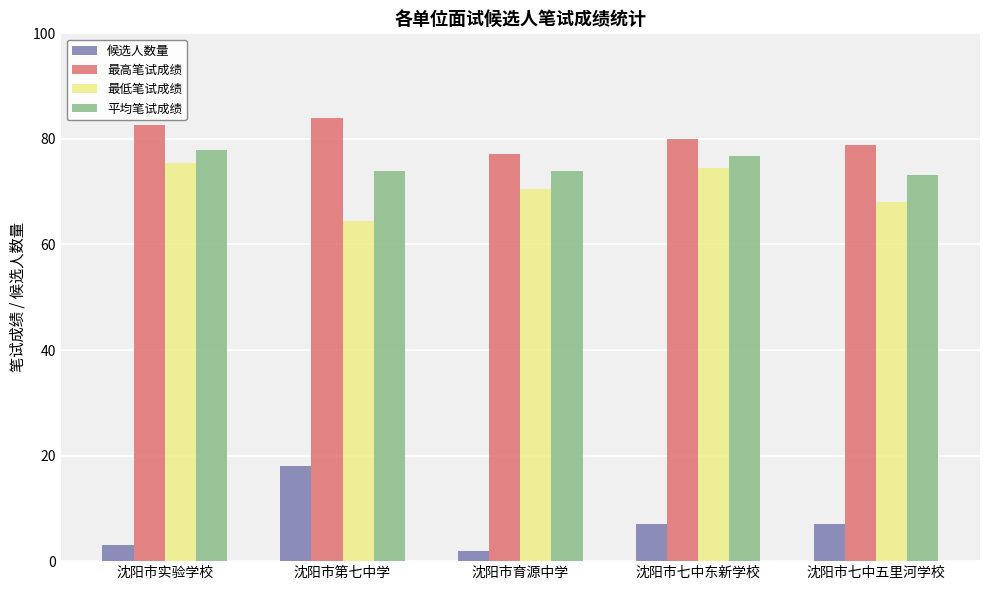

At which label does 平均笔试成绩 reach its peak?

沈阳市实验学校